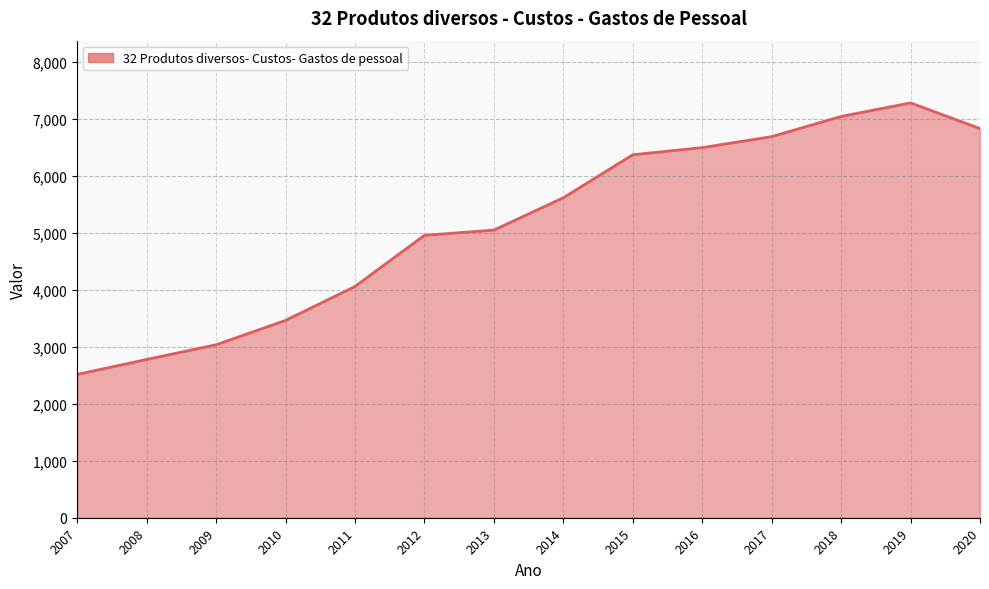

True or false: there are more than 2 points higher than both neighbors.

False